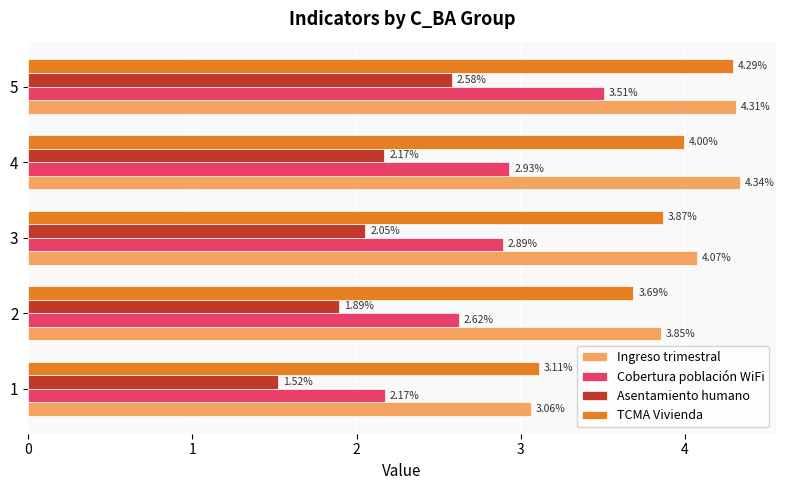

Which series has the largest range (max minus min)?

Cobertura población WiFi